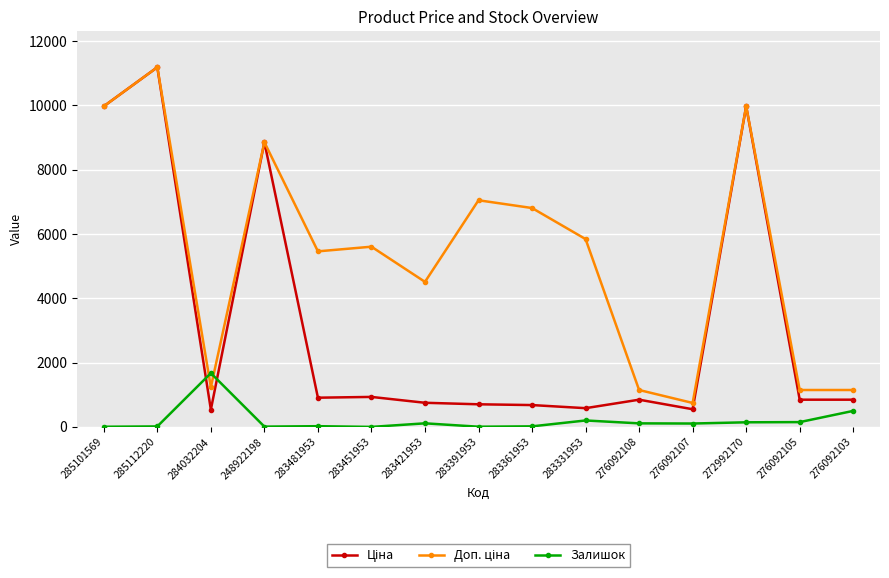

Which series changed the most between 284032204 and 276092107?

Залишок